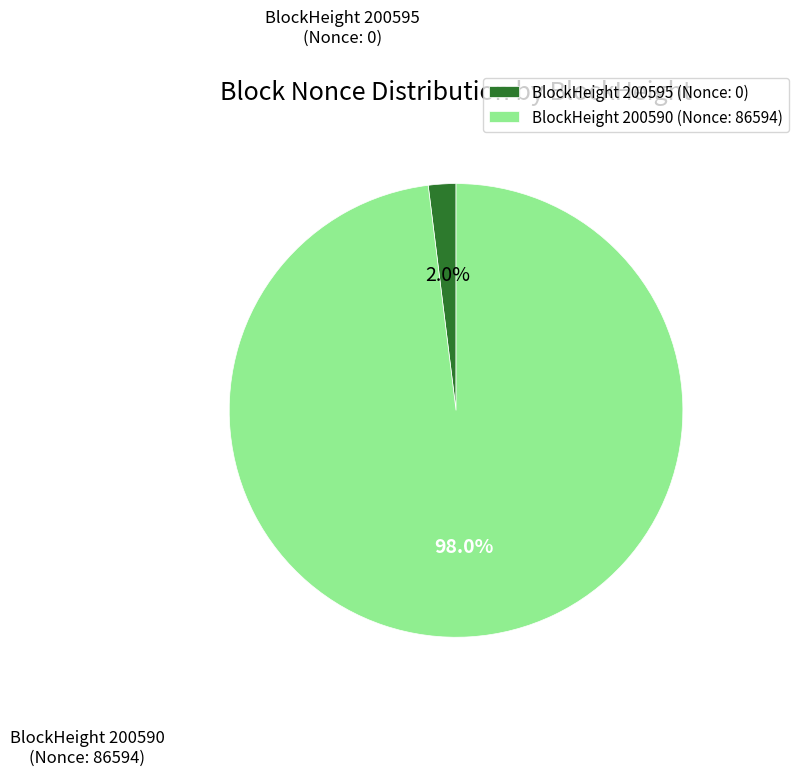

To the nearest percent, what is the difference between the largest and smallest slice percentages?

96%